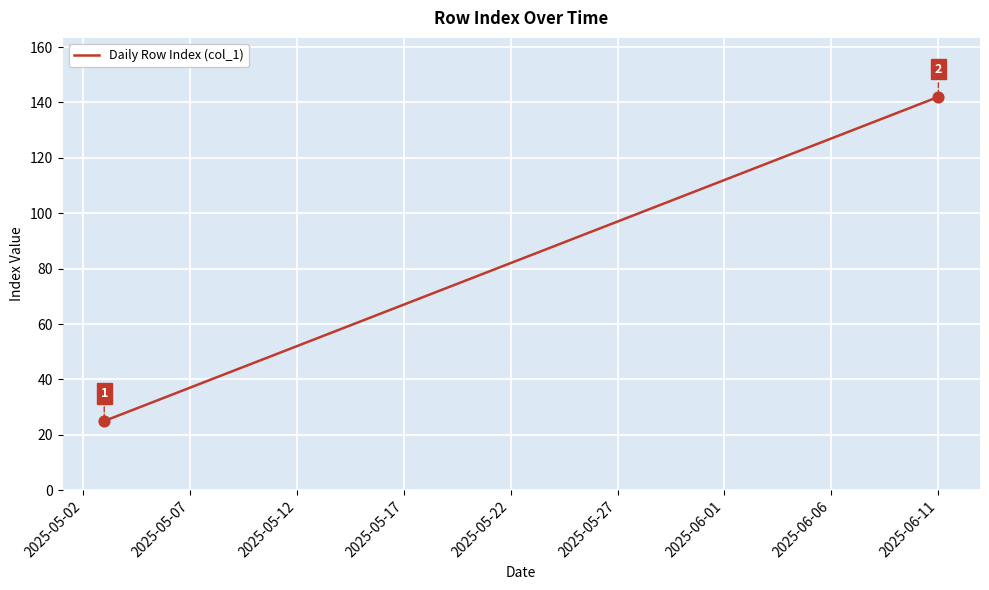

What is the minimum value shown in the chart?

25